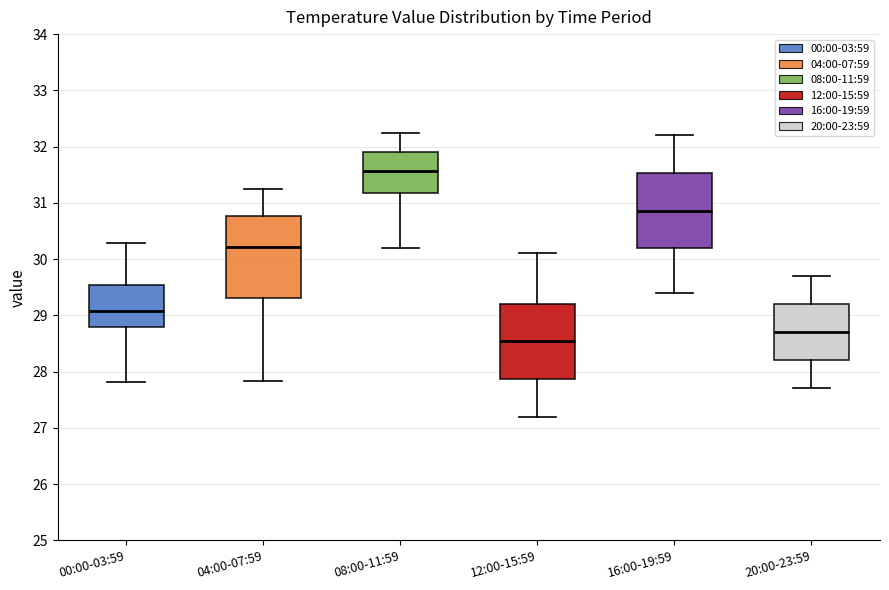

Which box's median line is the highest?

08:00-11:59